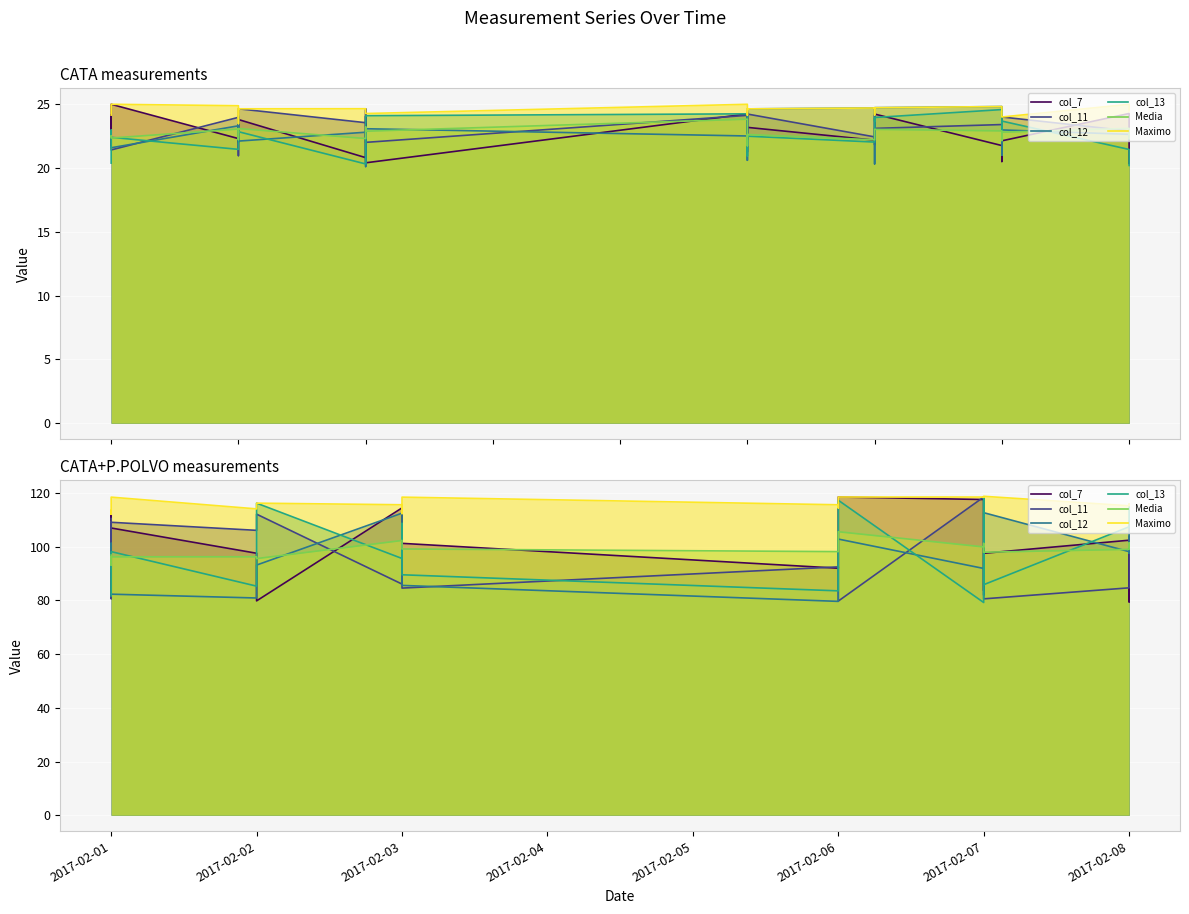

What is the lowest value of the col_11 series?

79.8